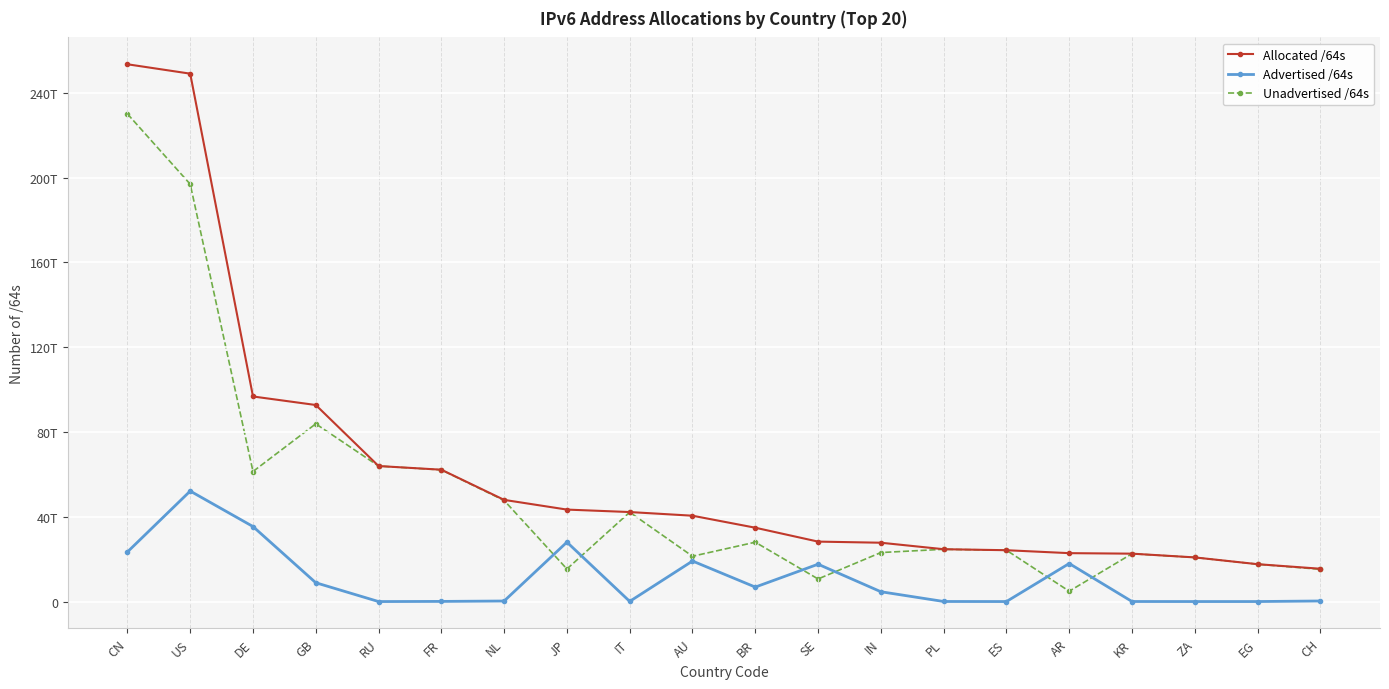

Is this an area chart (filled region under the line)?

No